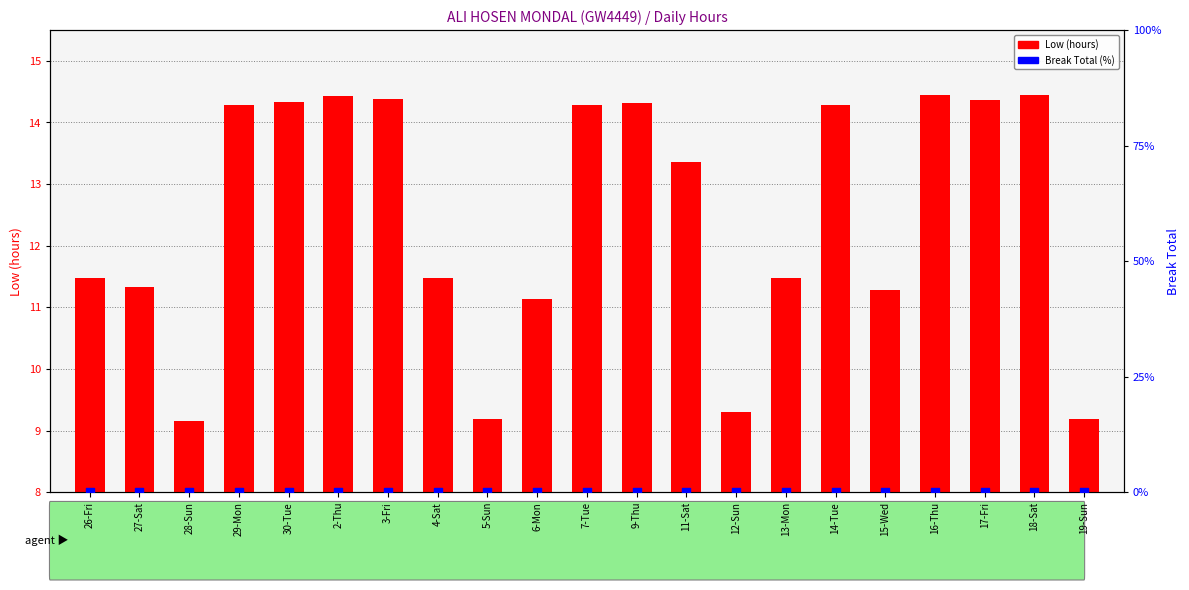

Which series contains the lowest Y value?

Break Total (%)